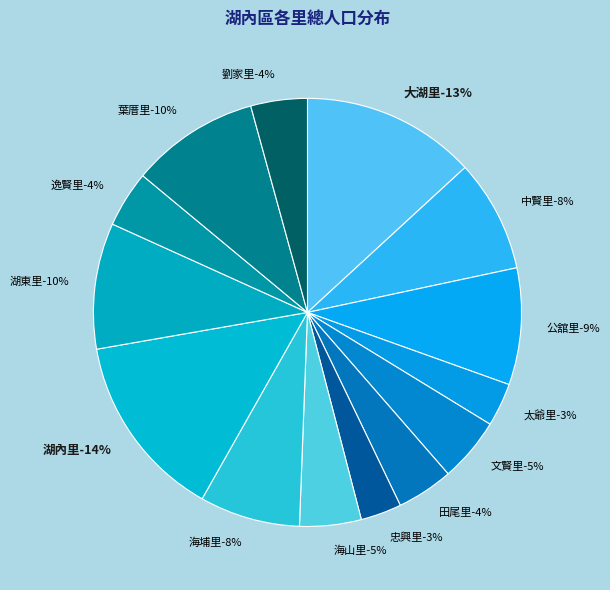

Count the number of slices in the pie.

14